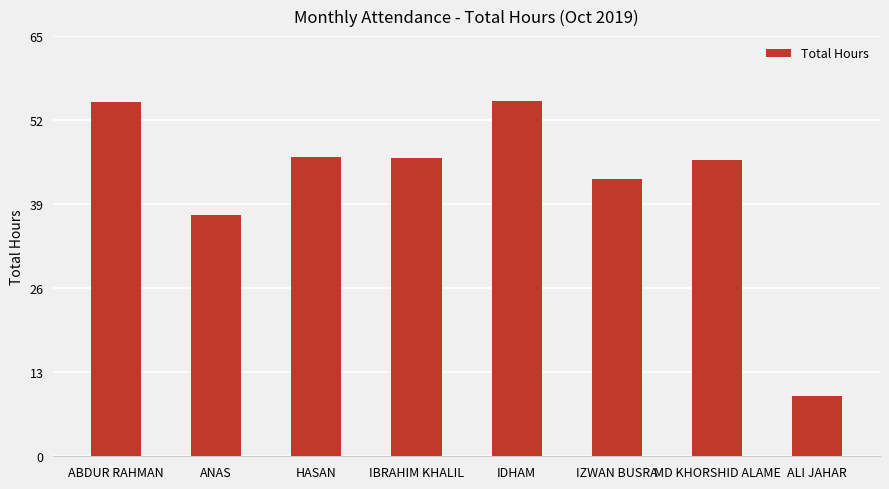

Are the bars grouped side by side (vs. stacked)?

No